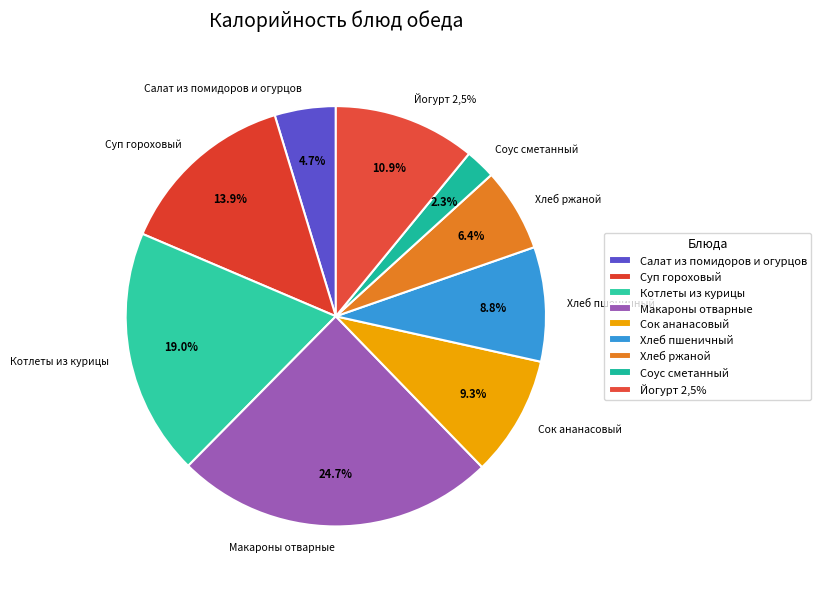

Which slice is the largest?

Макароны отварные